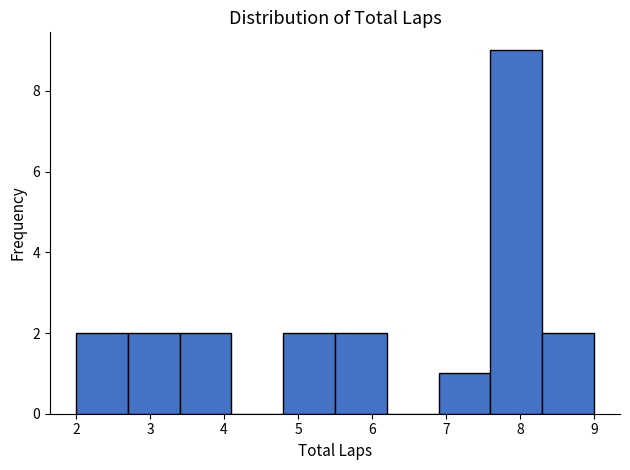

Reading left to right, list every bar in this chart as the range it spans on the x-axis followed by its height. The values are not printed on the chart, so give them approximately, as read against the axis.

2.0 to 2.7: 2
2.7 to 3.4: 2
3.4 to 4.1: 2
4.1 to 4.8: 0
4.8 to 5.5: 2
5.5 to 6.2: 2
6.2 to 6.9: 0
6.9 to 7.6: 1
7.6 to 8.3: 9
8.3 to 9.0: 2